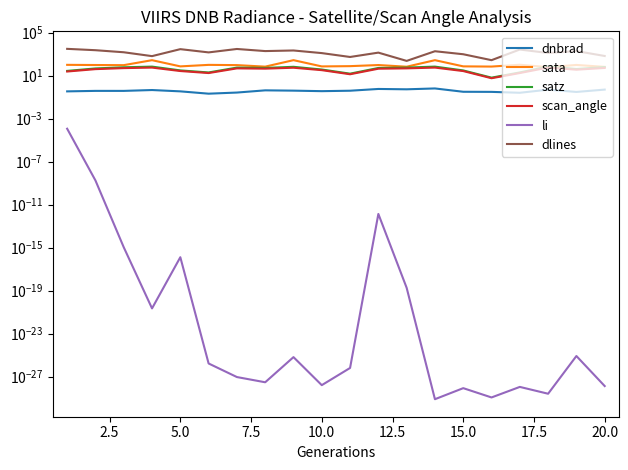

What is the average value of the dlines series?

1572.5